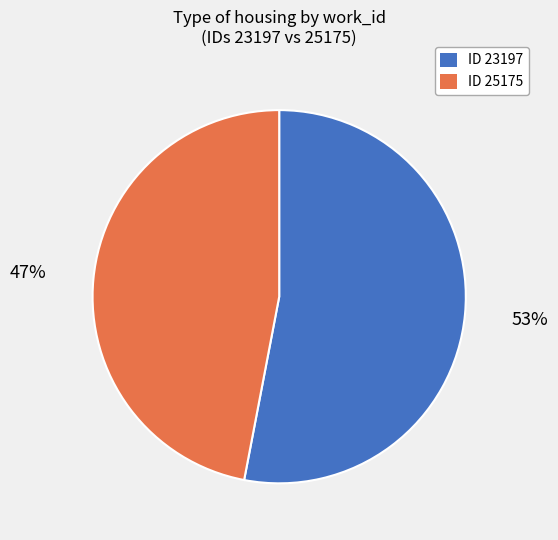

To the nearest percent, what is the difference between the largest and smallest slice percentages?

6%